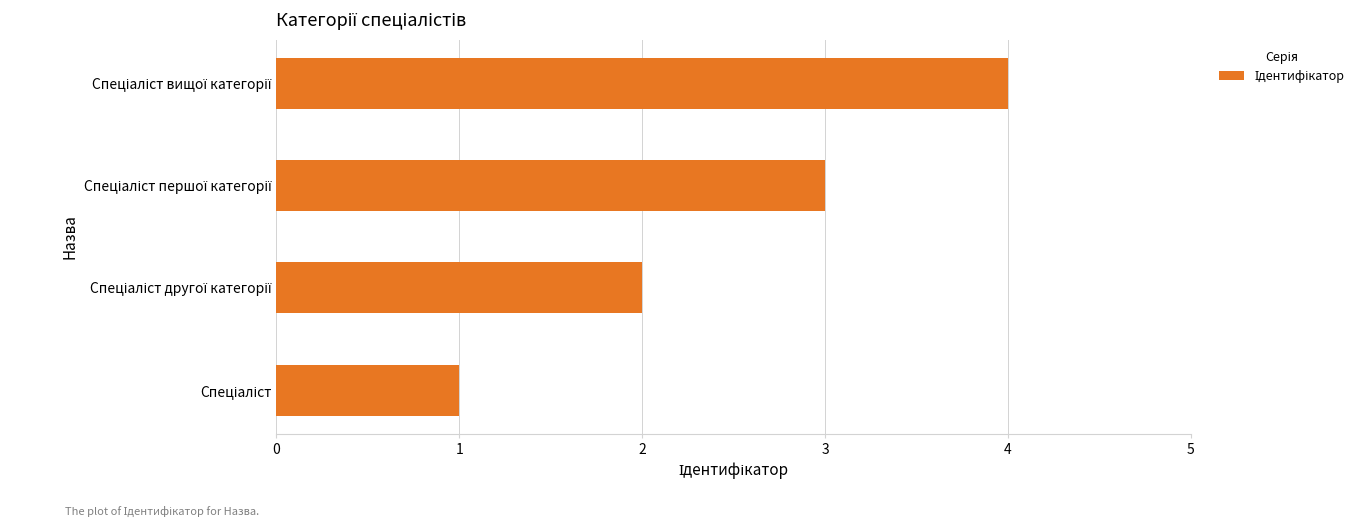

What is the greatest value displayed?

4